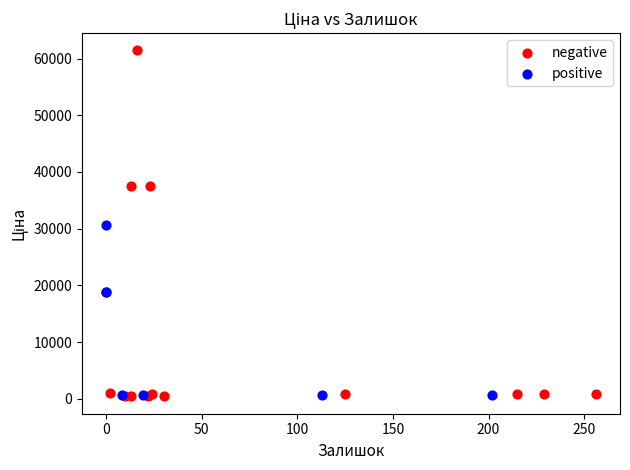

Which series reaches the maximum Y coordinate?

negative